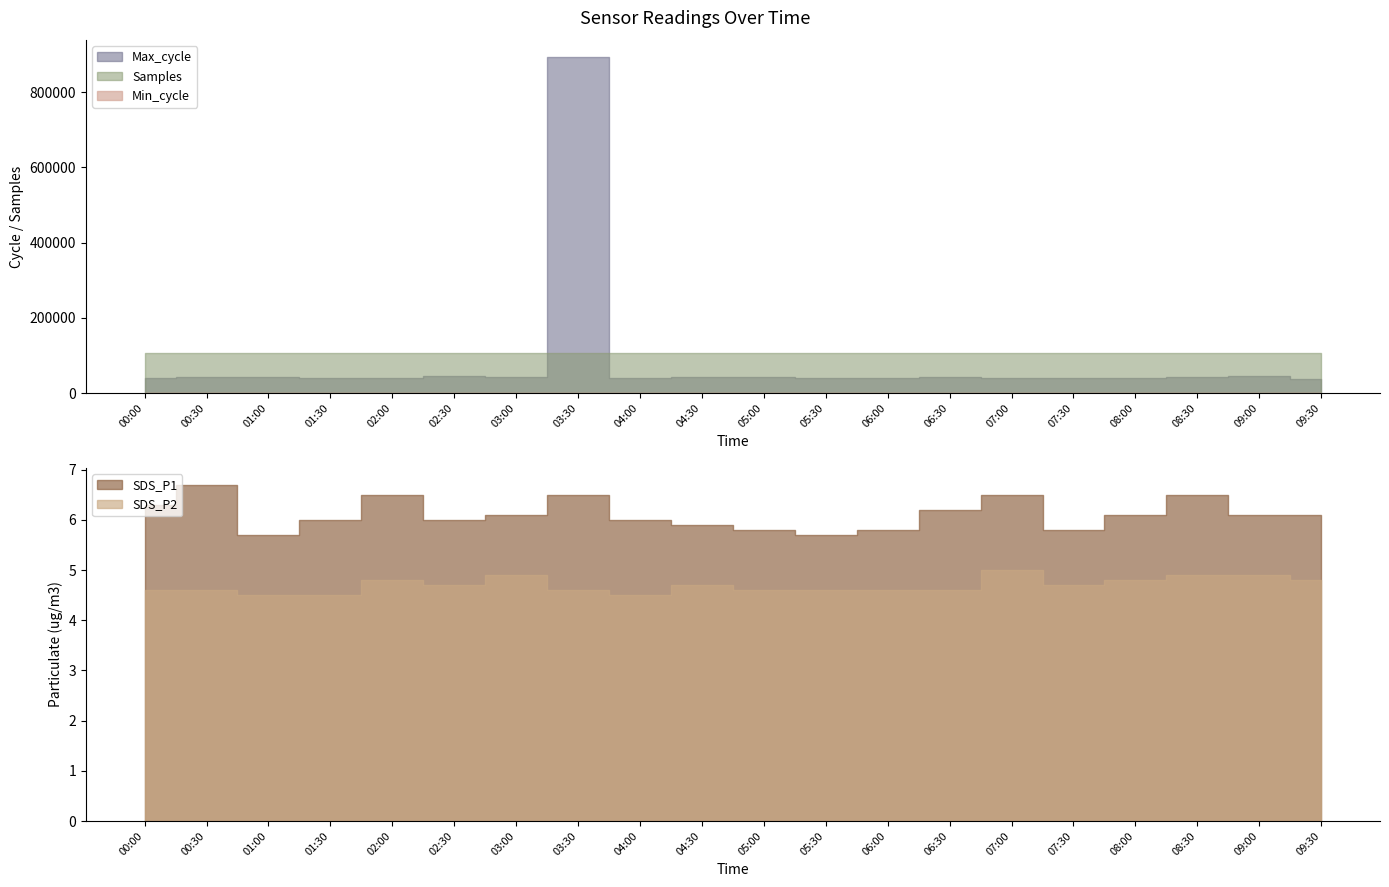

Which category has the lowest value in the SDS_P2 series?

01:00